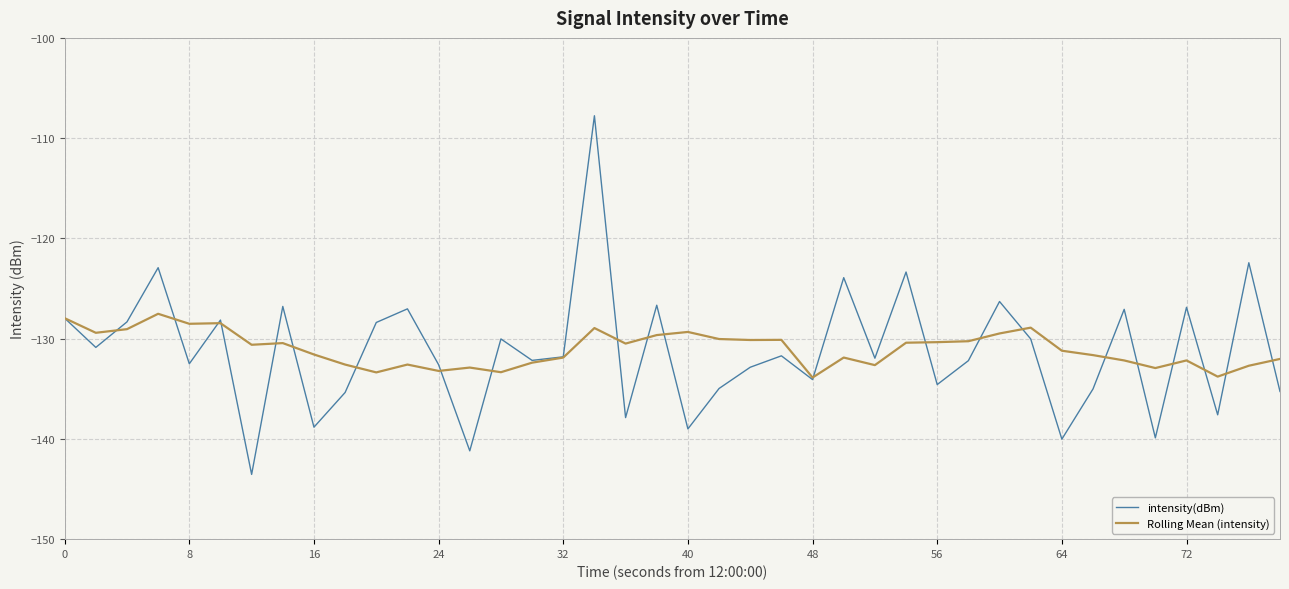

Rank the series by their maximum value, from highest to lowest.

intensity(dBm), Rolling Mean (intensity)